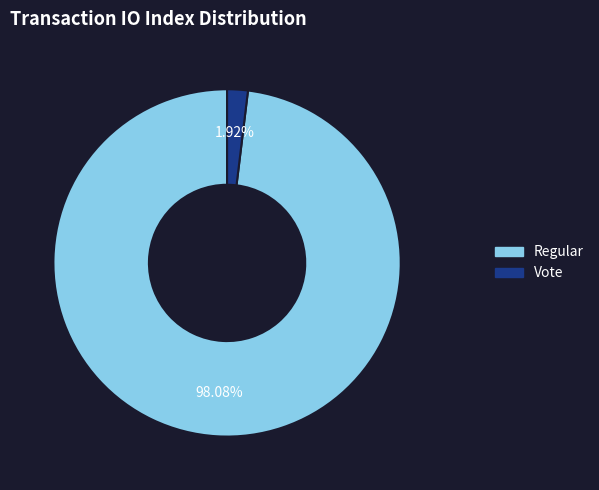

Which has a higher value, Vote or Regular?

Regular